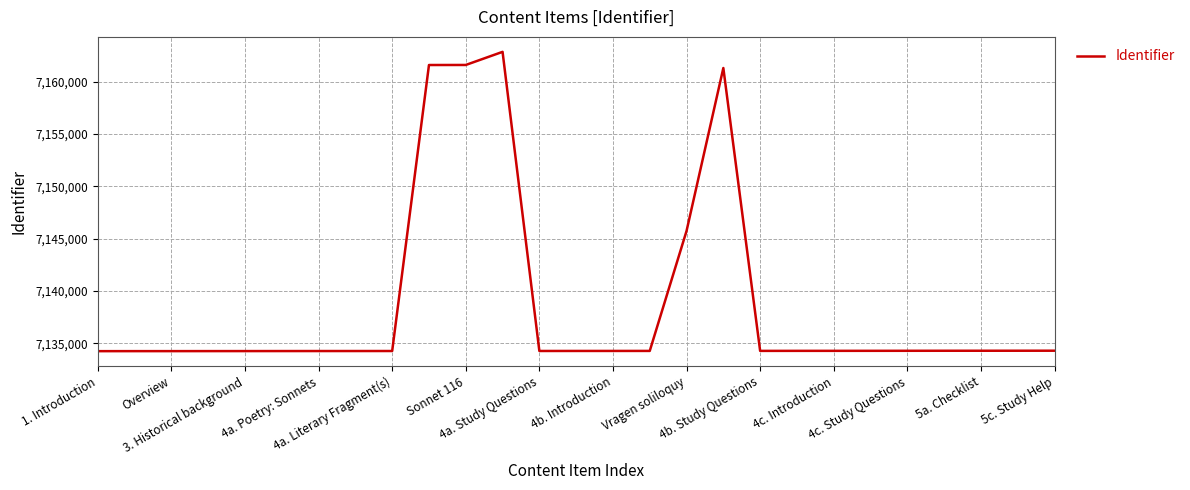

What is the greatest value displayed?

7162841